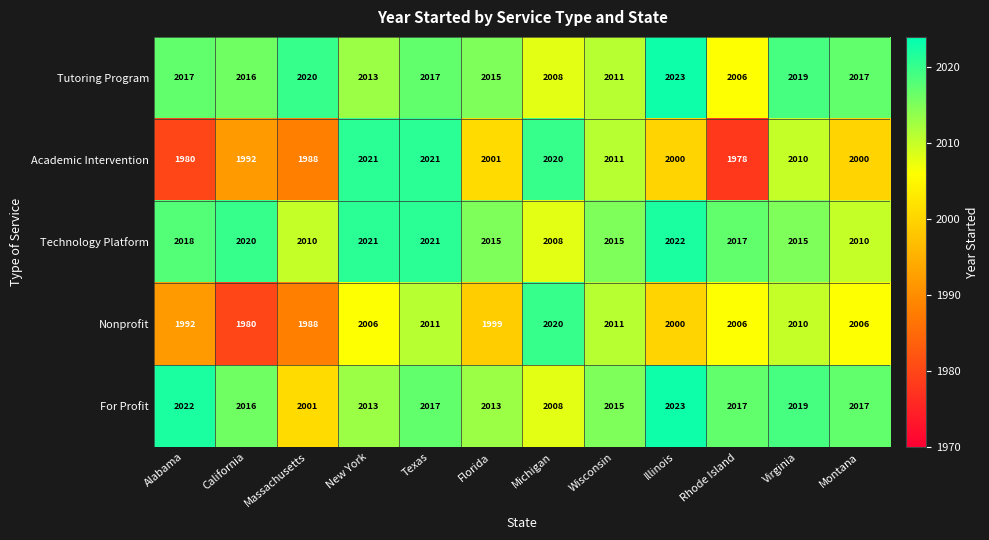

Which series has the largest total across all categories?

Technology Platform